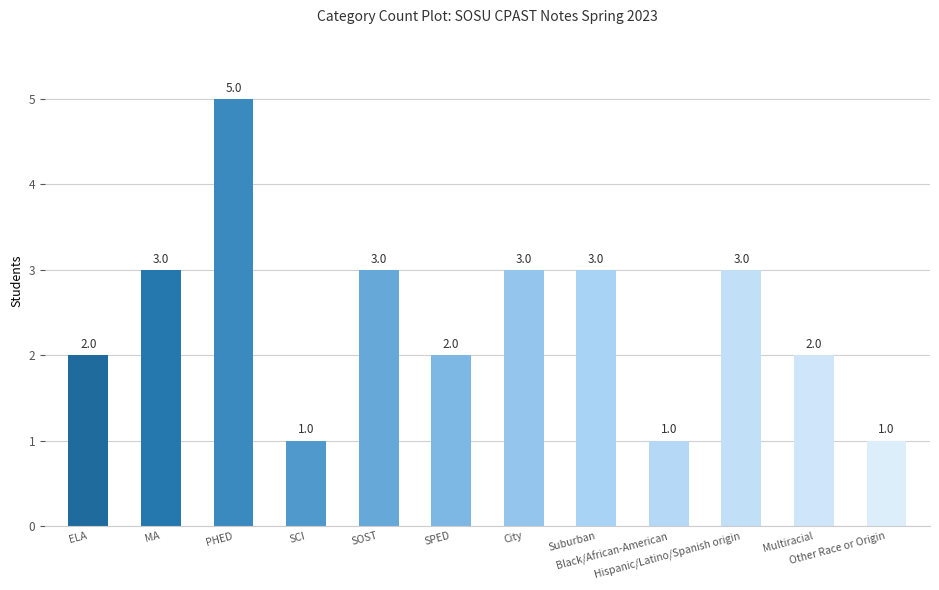

The chart shows a value of 3 at Suburban. True or false?

True